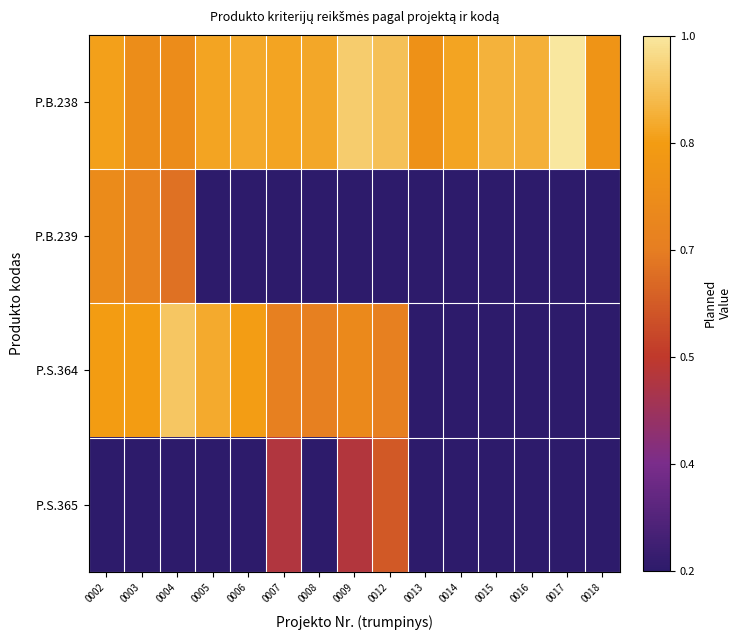

Which series has the largest range (max minus min)?

P.S.364